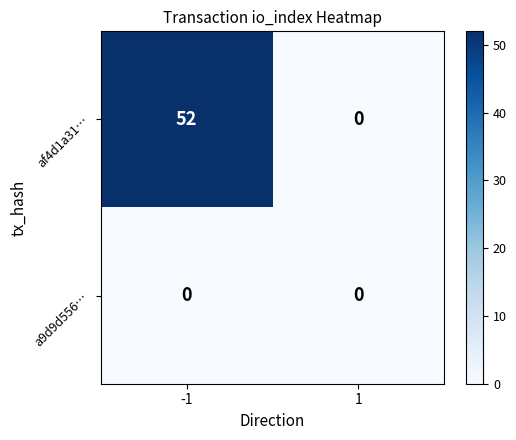

Reading left to right, what are all the values shown in this chart?

af4d1a31…: -1=52	1=0
a9d9d556…: -1=0	1=0